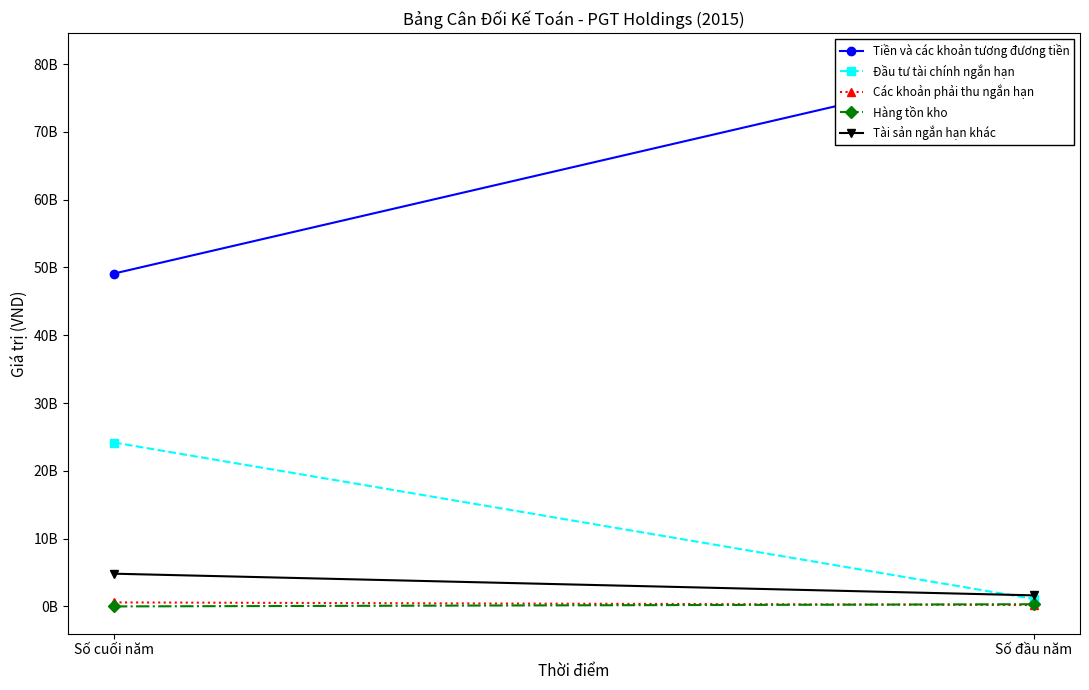

Which series changed the most between Số cuối năm and Số đầu năm?

Tiền và các khoản tương đương tiền